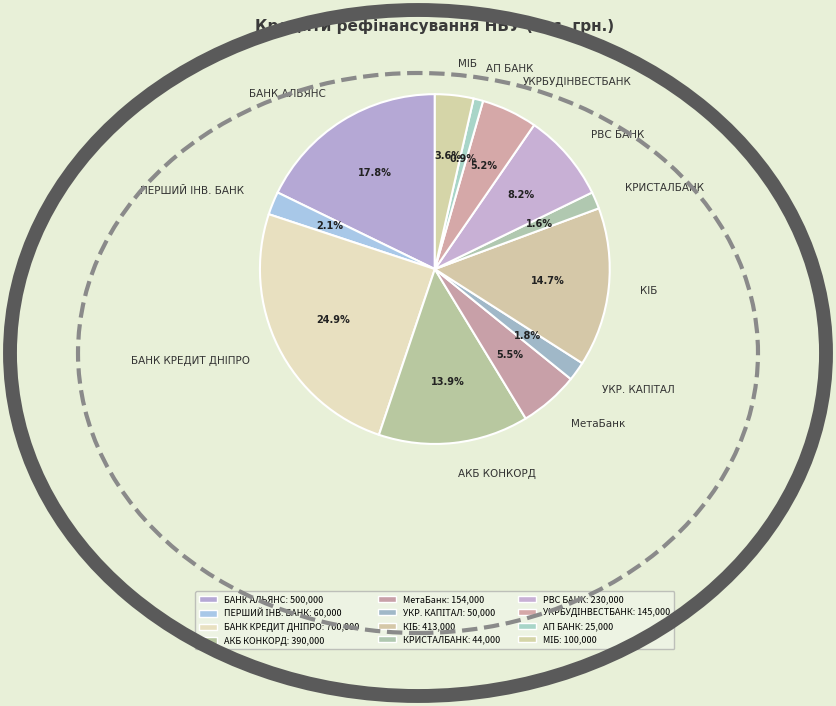

Do АП БАНК and КРИСТАЛБАНК together represent more than half of the pie?

No